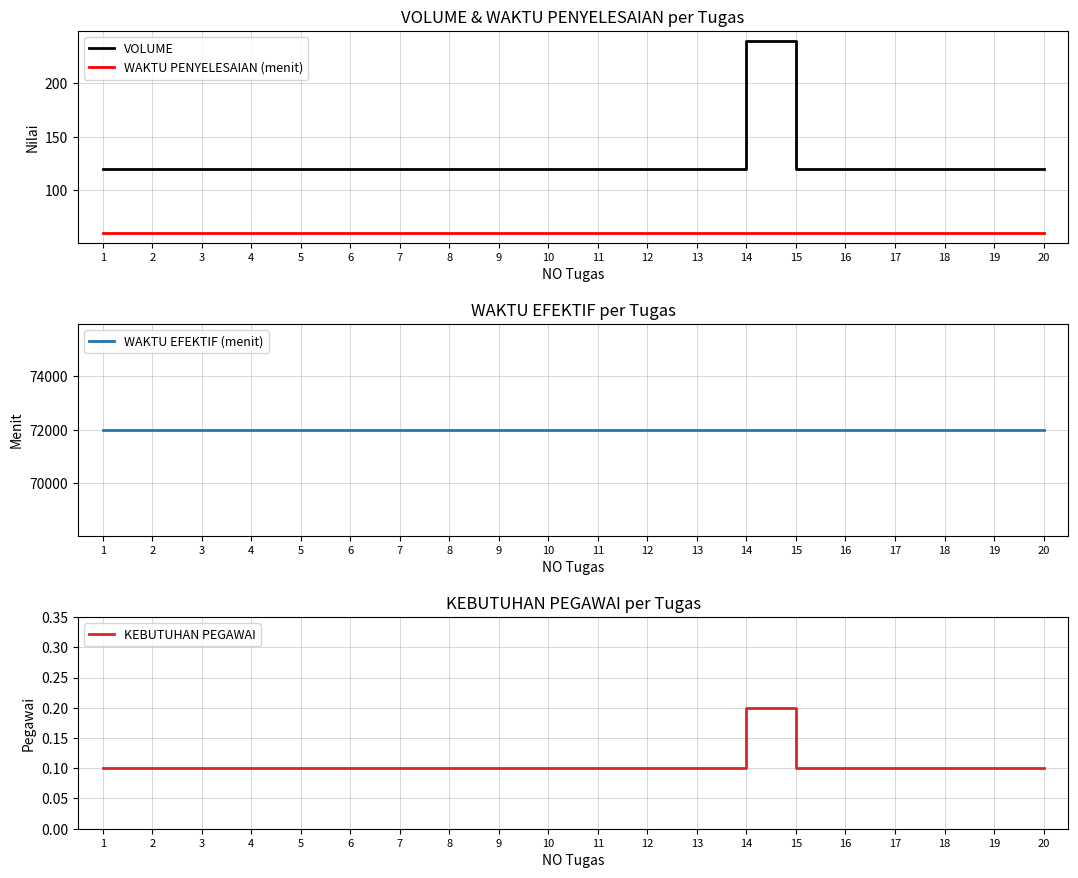

Count the number of data series in this chart.

4